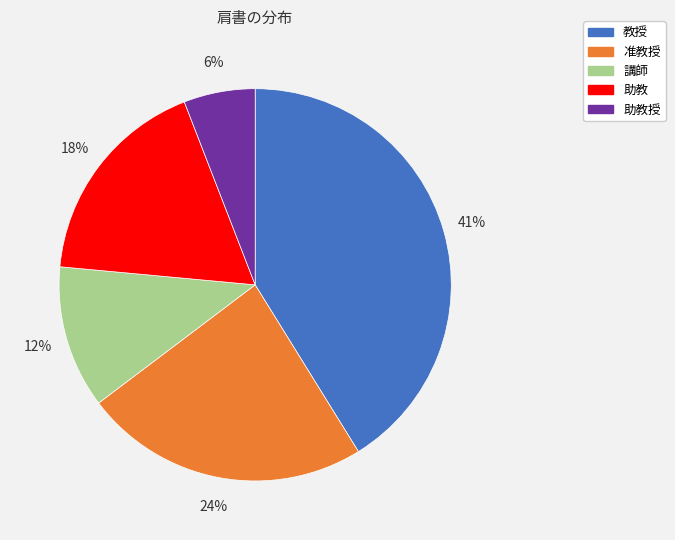

Is it true that 助教授 is 17% of the pie?

False